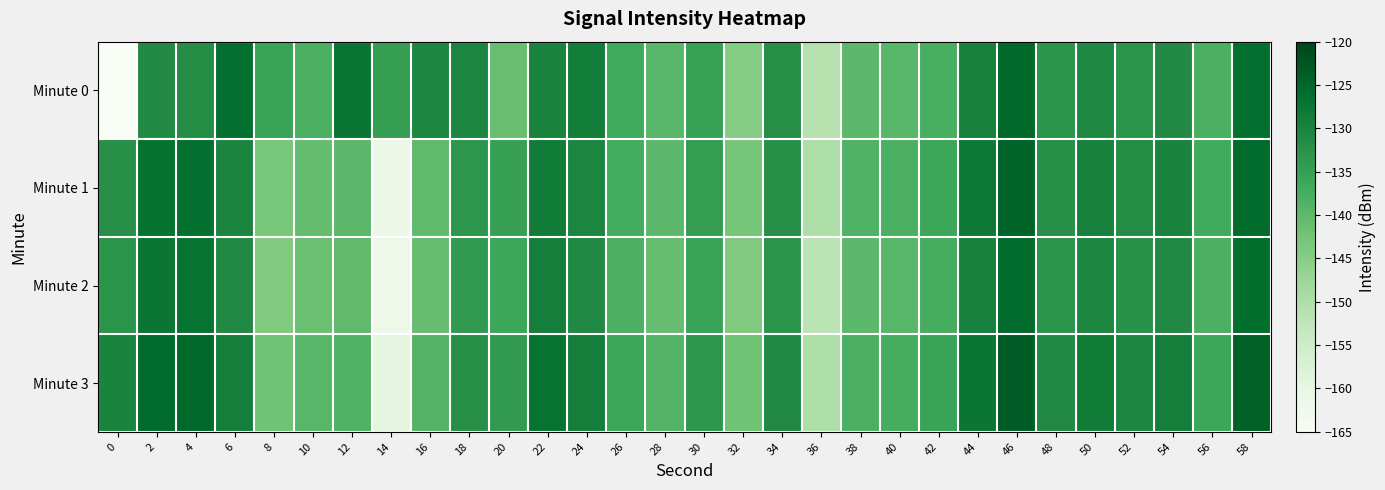

What is the total value across all series at 42?

-546.6